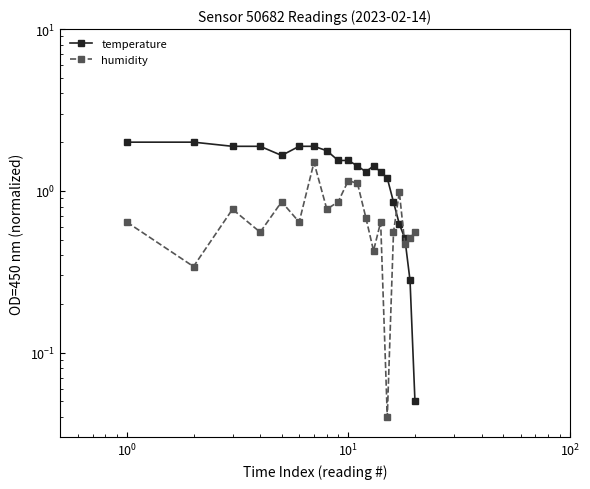

What is the difference between the second highest and second lowest values in the temperature series?

1.7